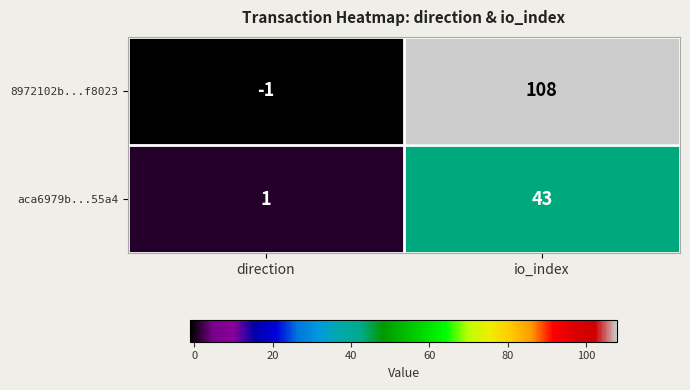

How many distinct data groups are displayed?

2